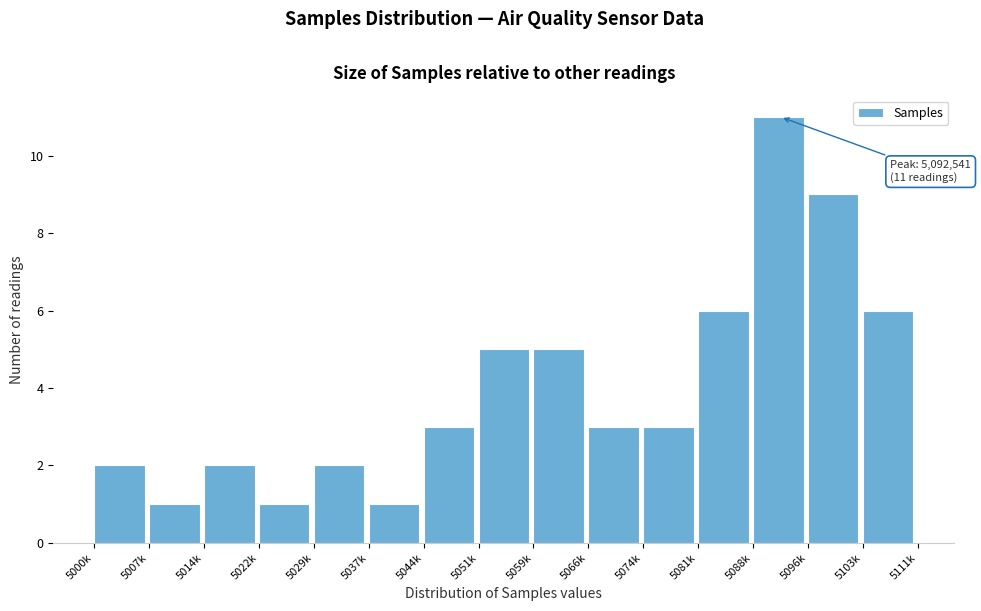

Reading right to left, extract all data points from this chart.

5103k=6	5096k=9	5088k=11	5081k=6	5074k=3	5066k=3	5059k=5	5051k=5	5044k=3	5037k=1	5029k=2	5022k=1	5014k=2	5007k=1	5000k=2